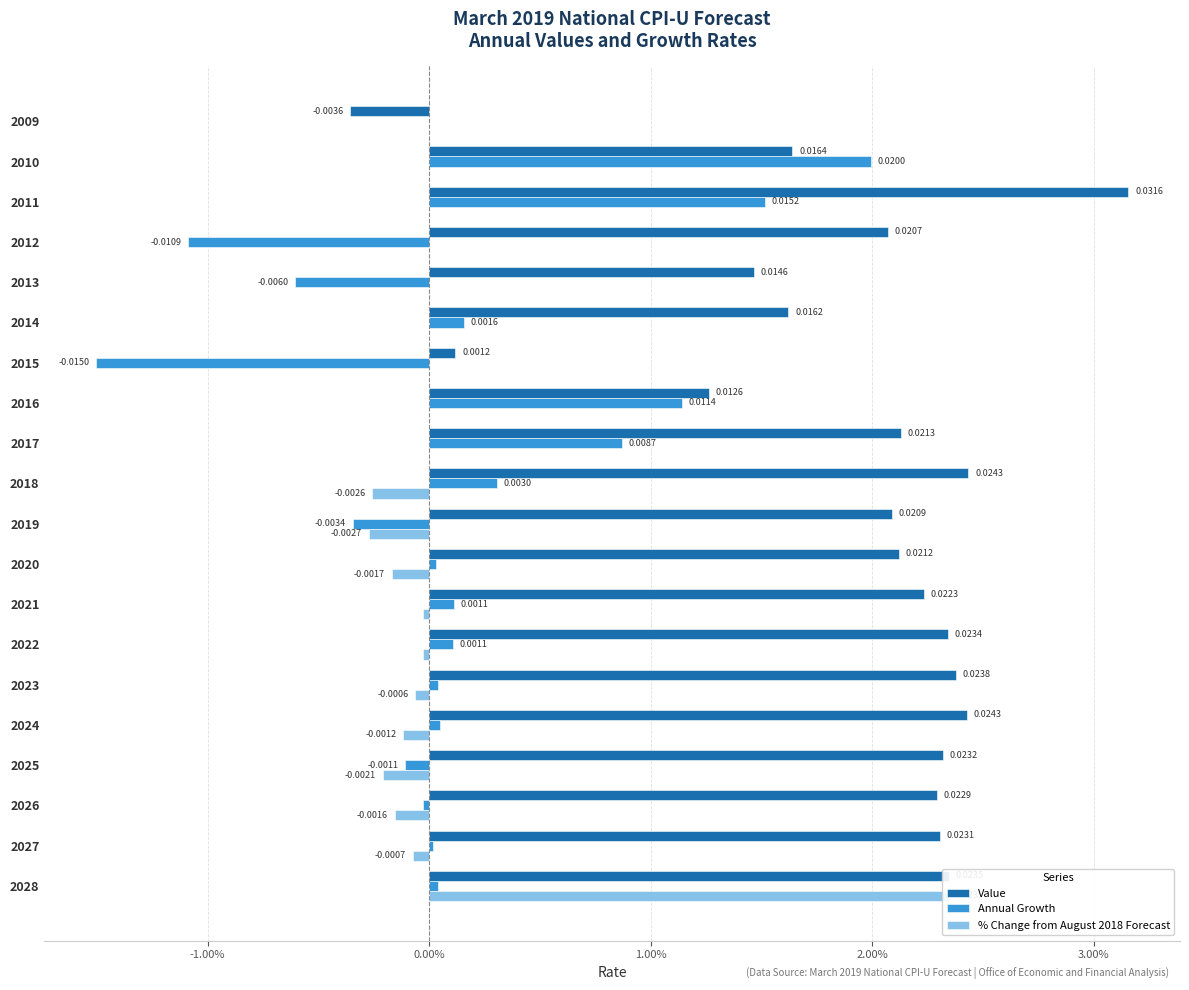

Which series has the largest range (max minus min)?

Value